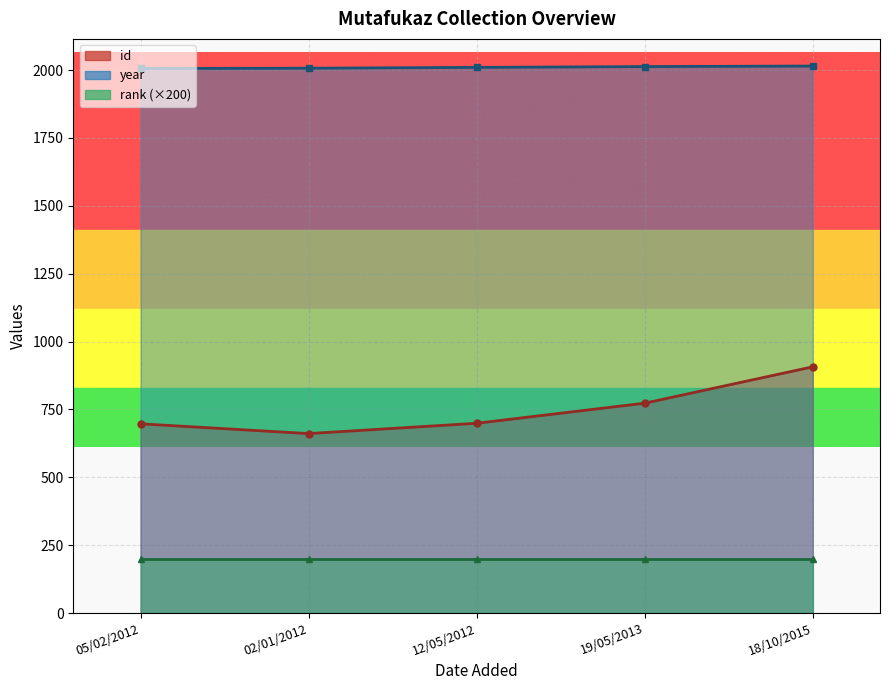

At which label does id reach its peak?

18/10/2015